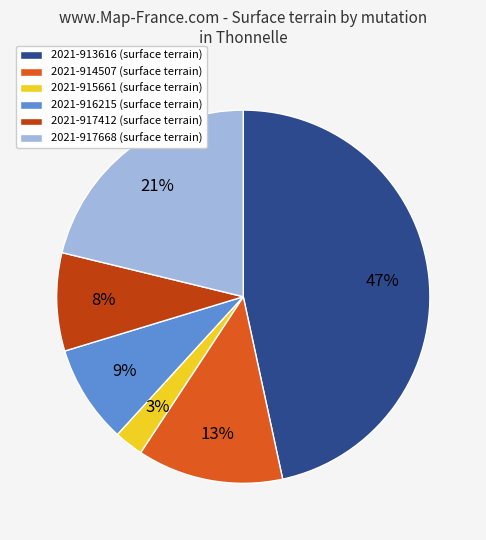

Count the number of slices in the pie.

6